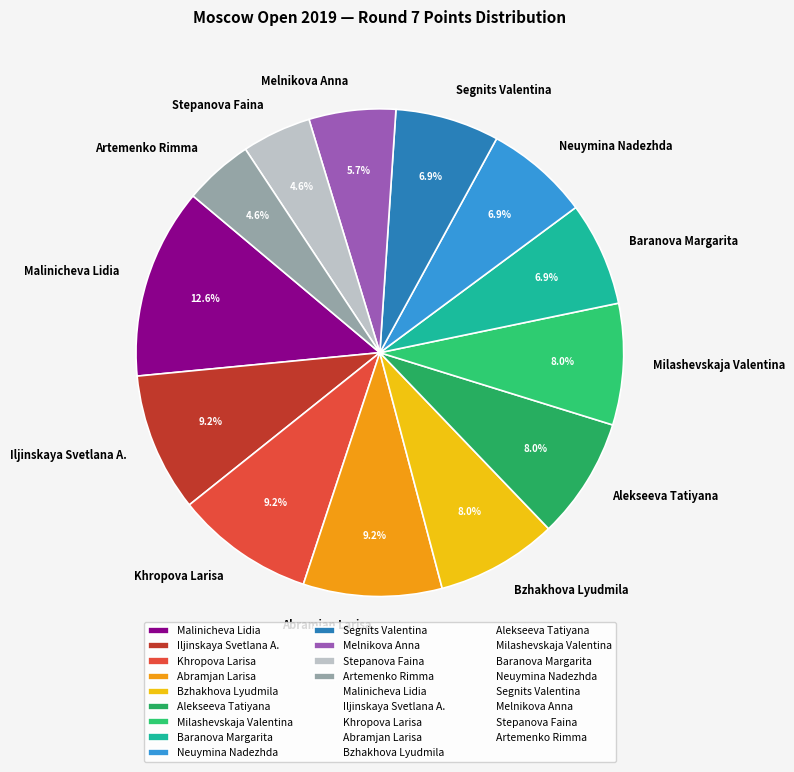

Which slice is the largest?

Malinicheva Lidia